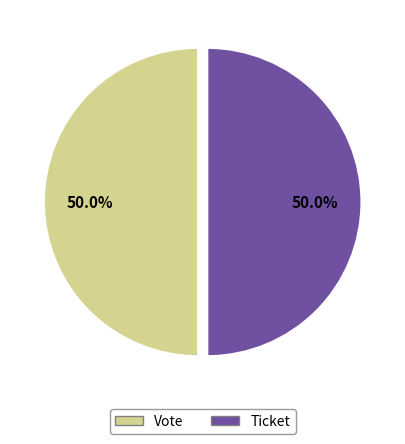

Count the number of slices in the pie.

2